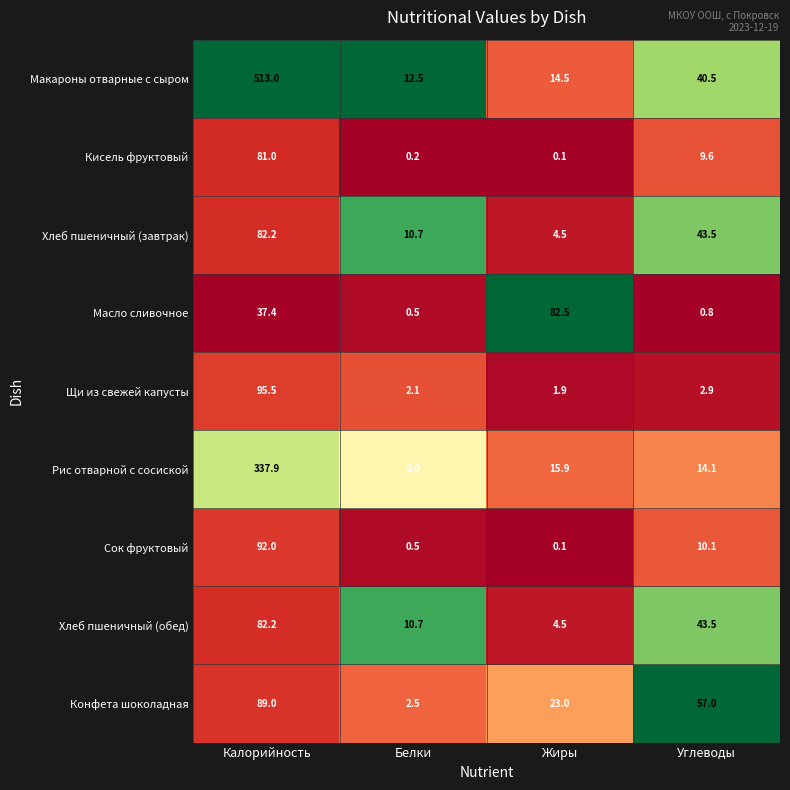

What is the maximum value shown in the chart?

513.0